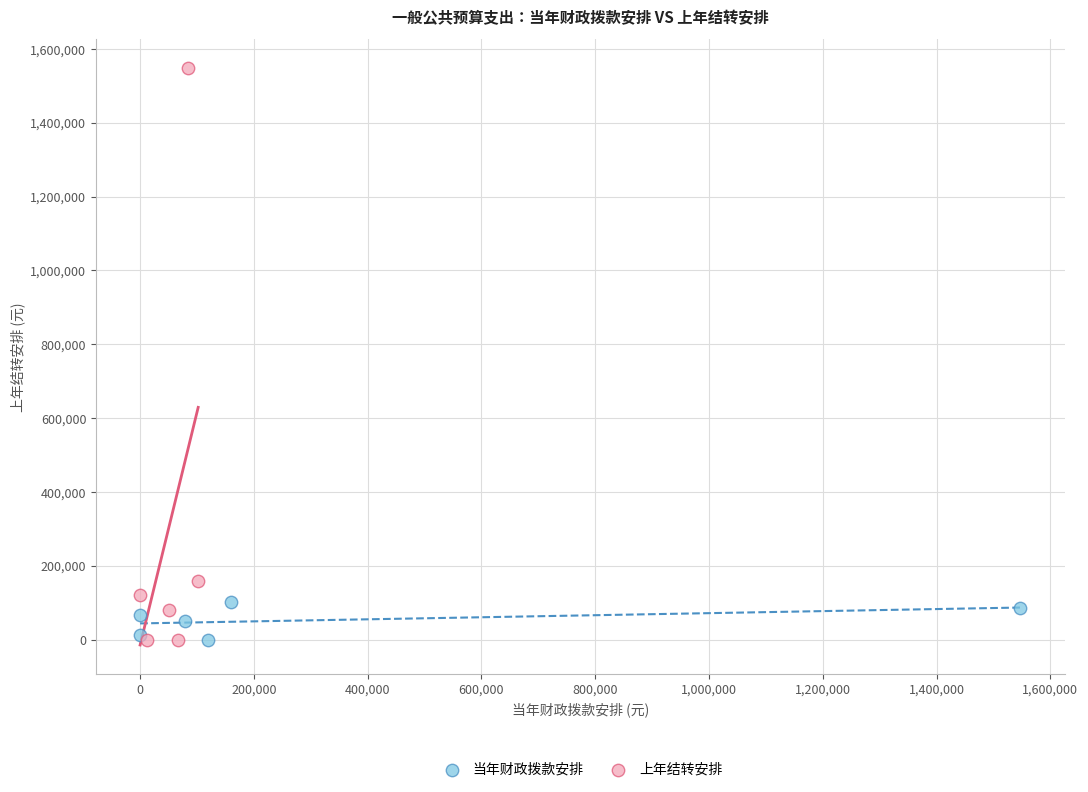

Which series contains the highest Y value?

上年结转安排